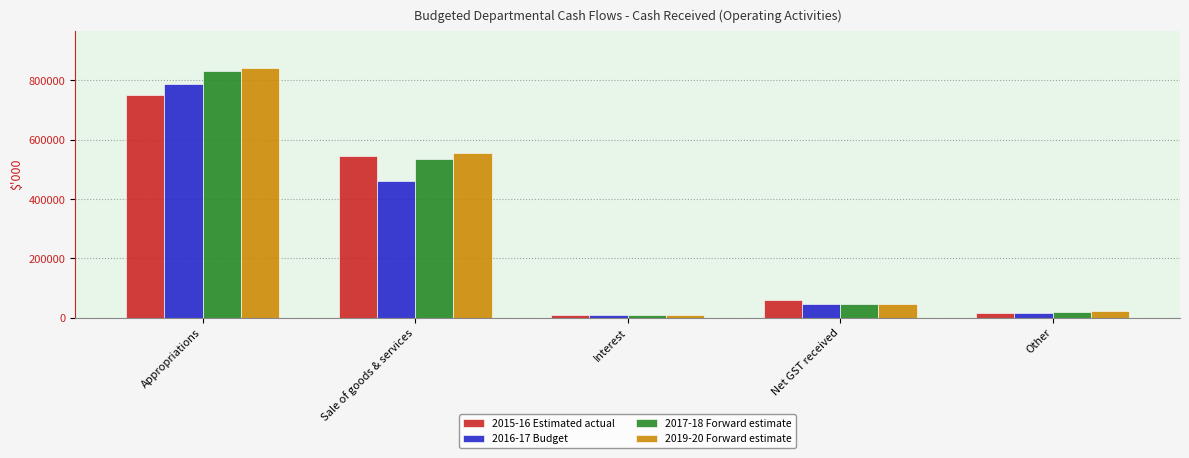

What is the difference between the 2016-17 Budget values at Sale of goods & services and Net GST received?

415268